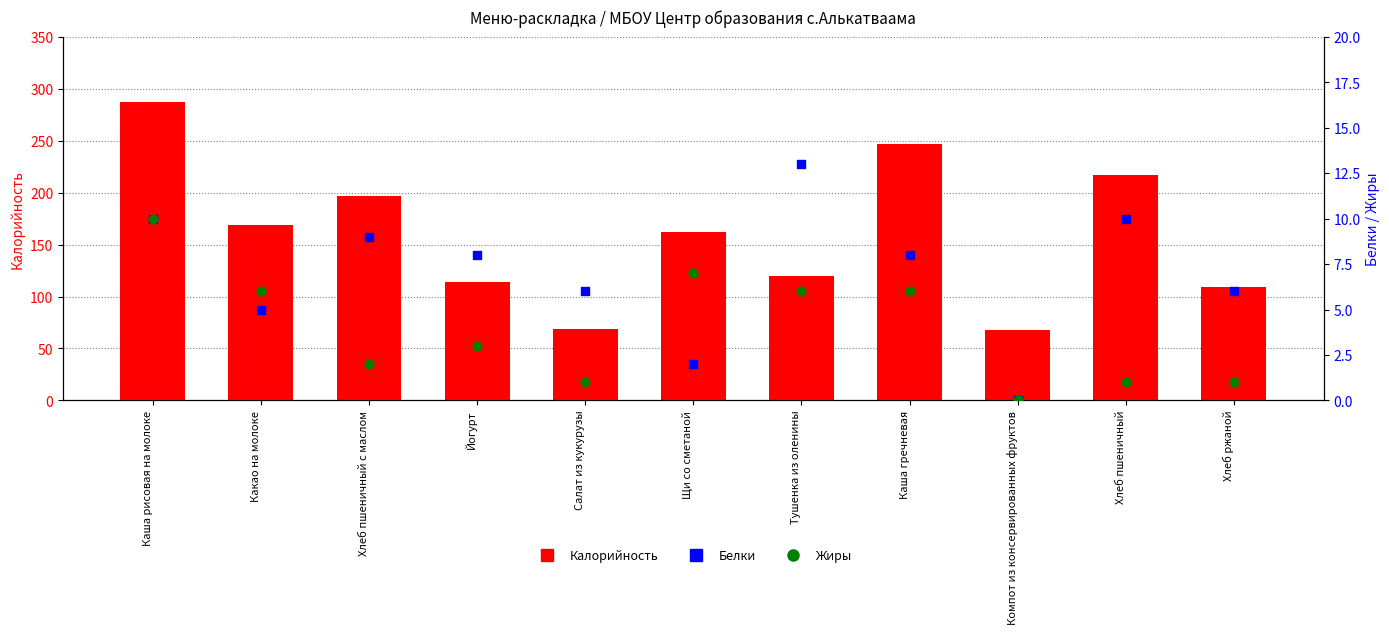

Which series has the widest spread of Y values?

Калорийность